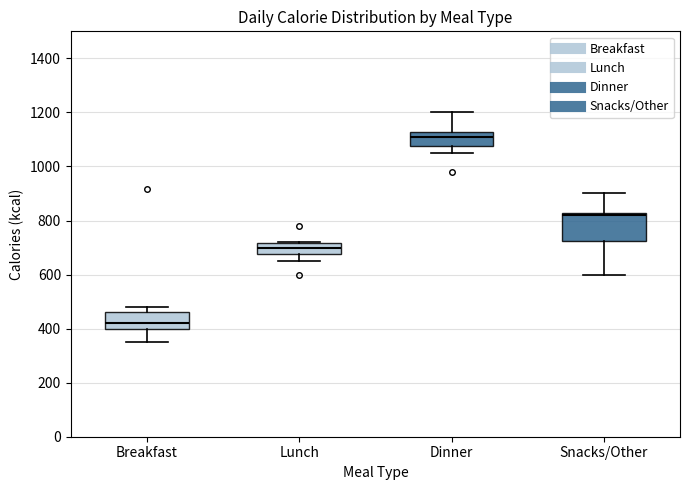

Which box has the highest median line?

Dinner